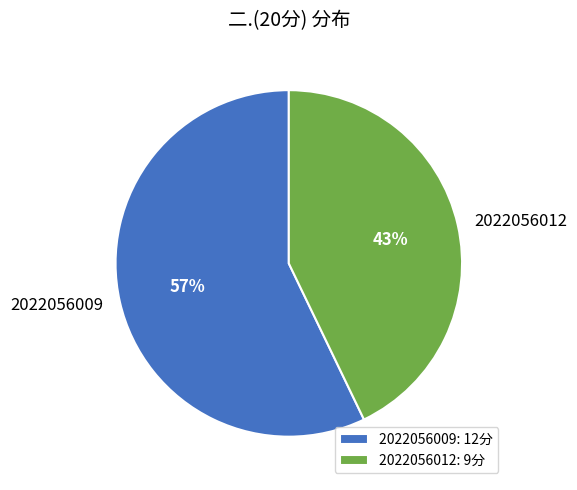

What percentage is the 2022056009 slice, to the nearest percent?

57%